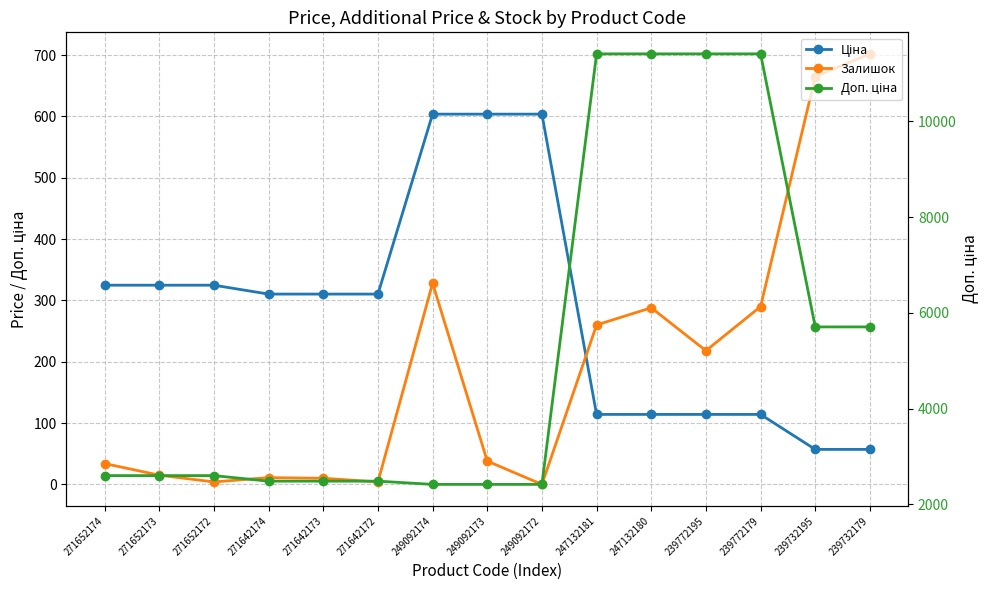

What is the difference between the highest and lowest values at 271652173?

2583.3